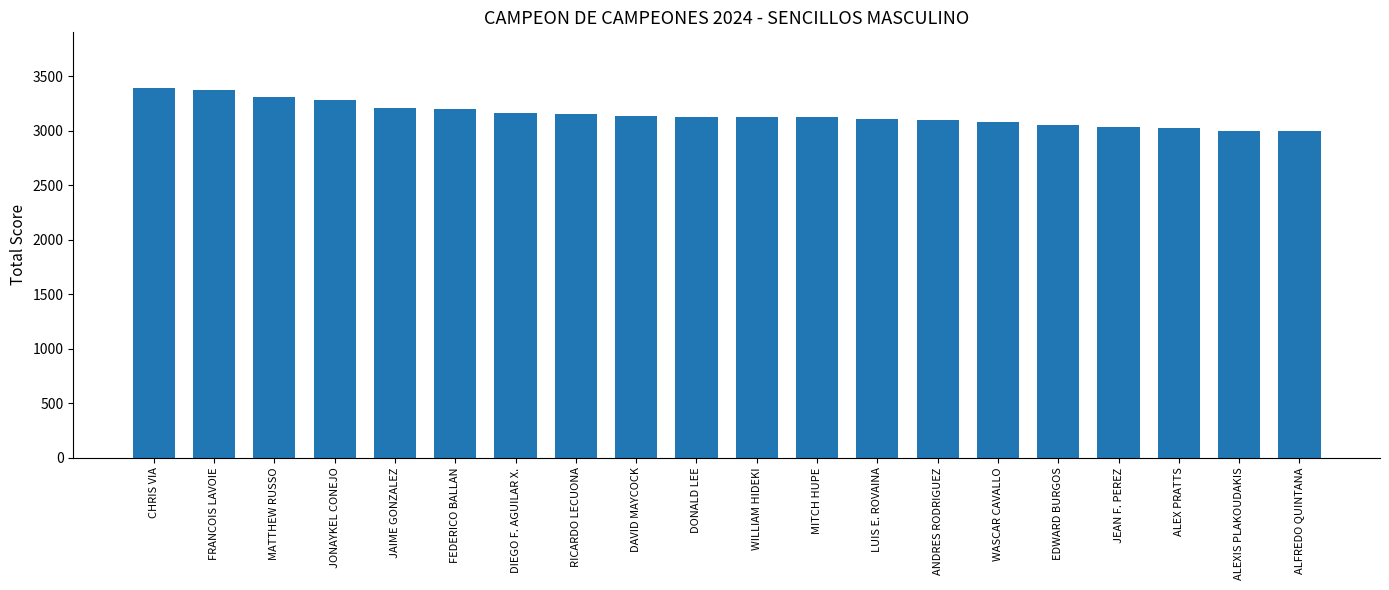

How many categories are shown in the chart?

20